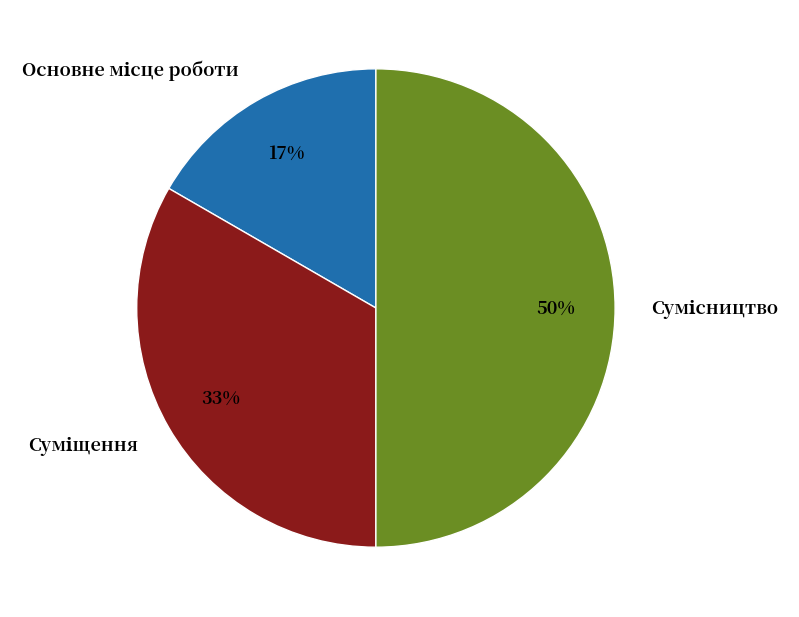

To the nearest percent, what is the difference between the largest and smallest slice percentages?

33%